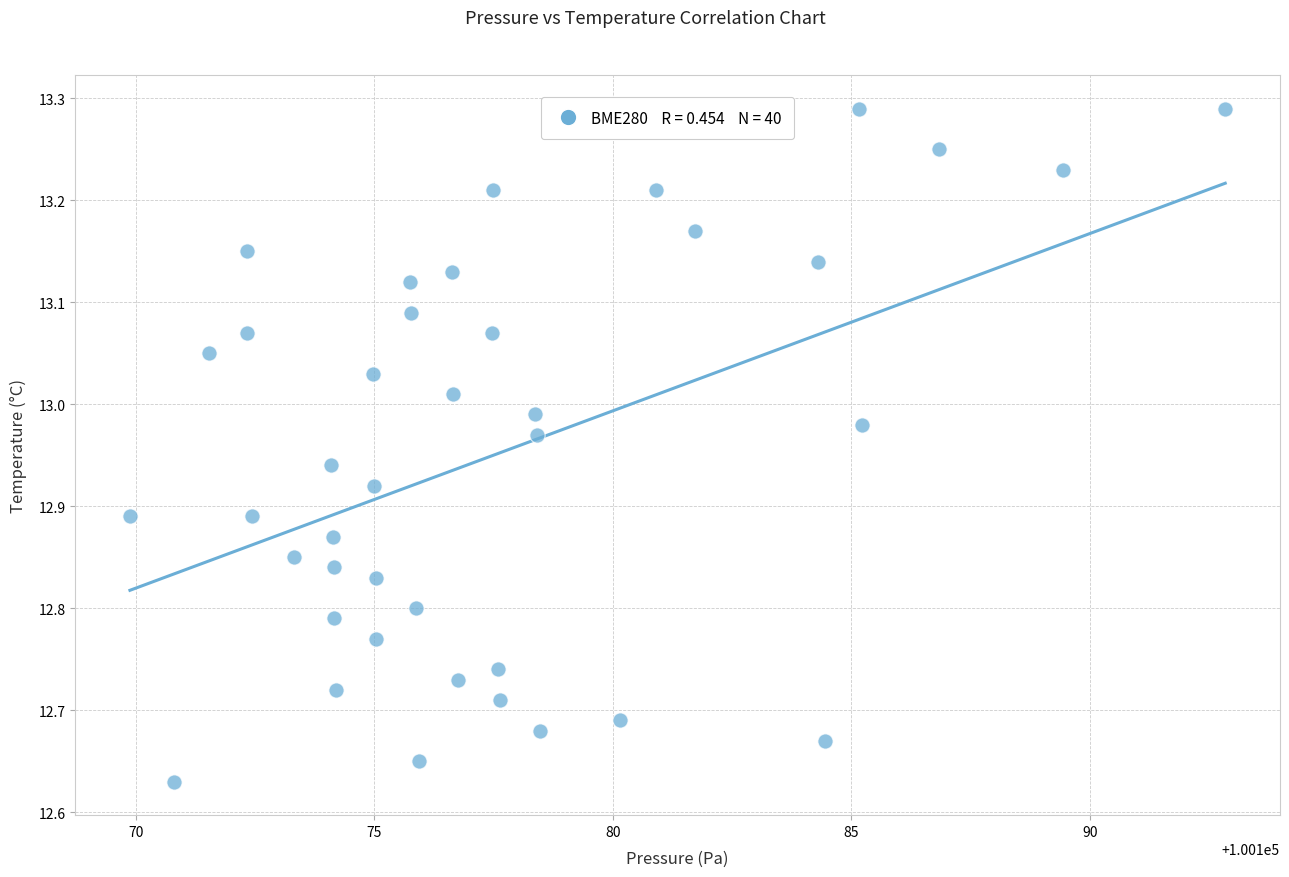

What is the range of Y values (max minus min)?

0.7